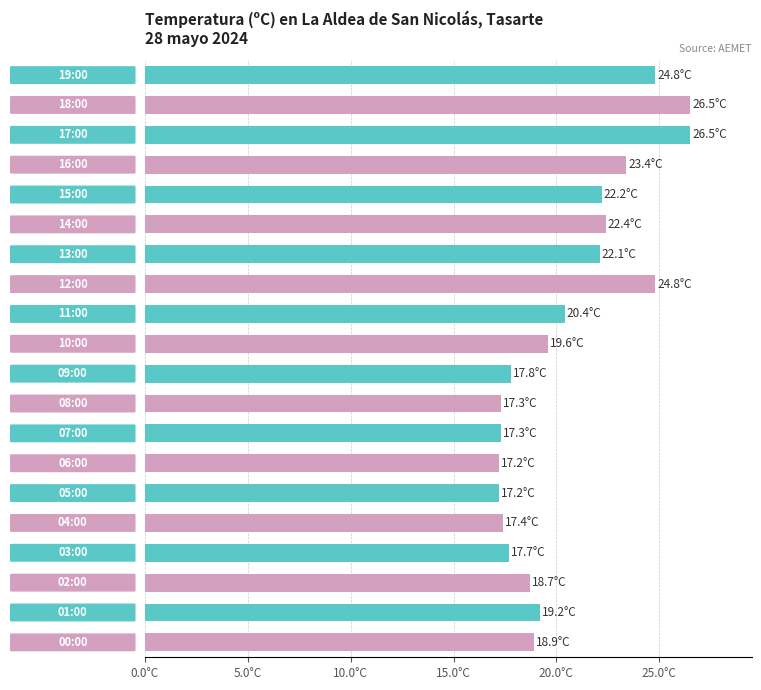

Does the chart contain any negative values?

No